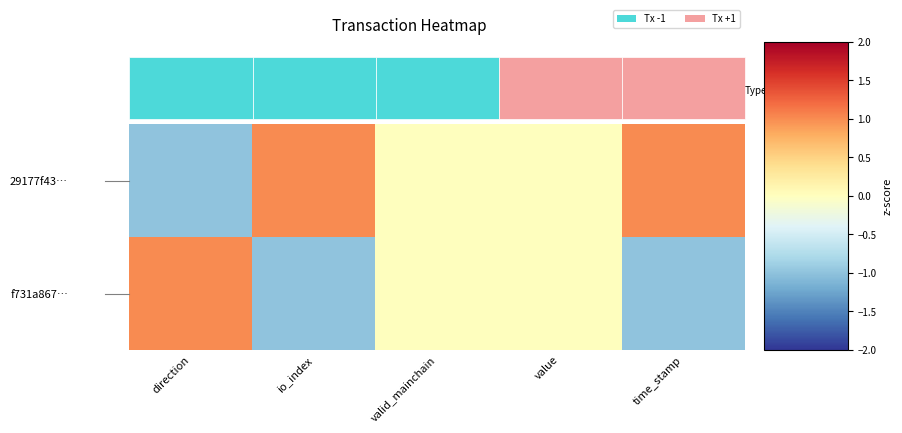

At direction, list the series in order from largest to smallest.

f731a867…, 29177f43…